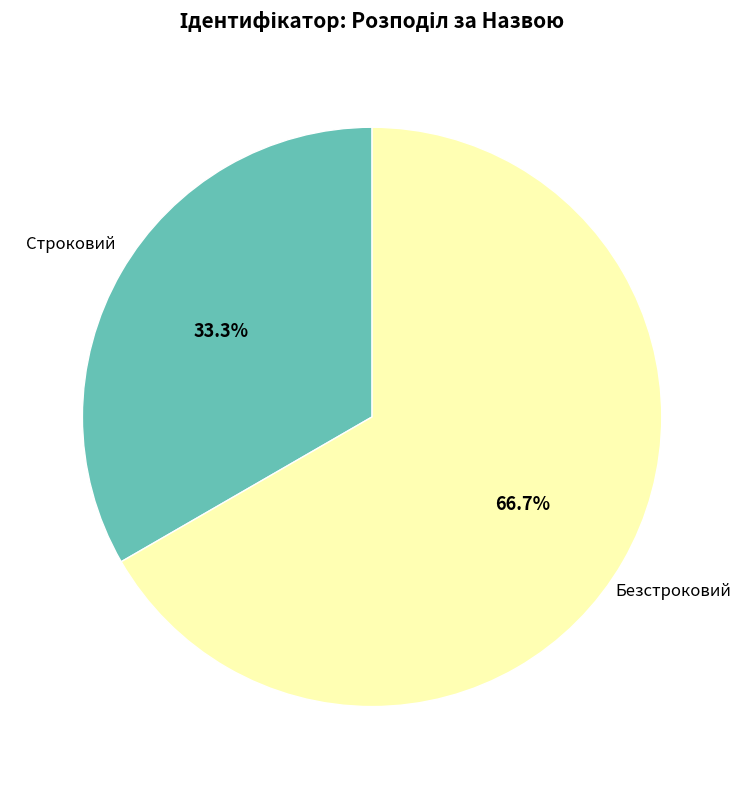

Does any single category account for the majority?

Yes